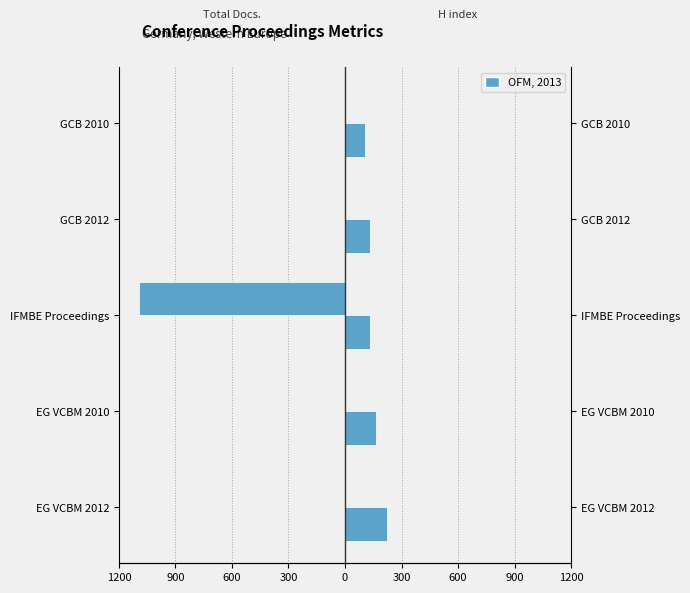

Reading left to right, transcribe all the data shown in this chart.

Total Docs. (3years): 0	0	-1093	0	0
H index: 223	162	135	131	104